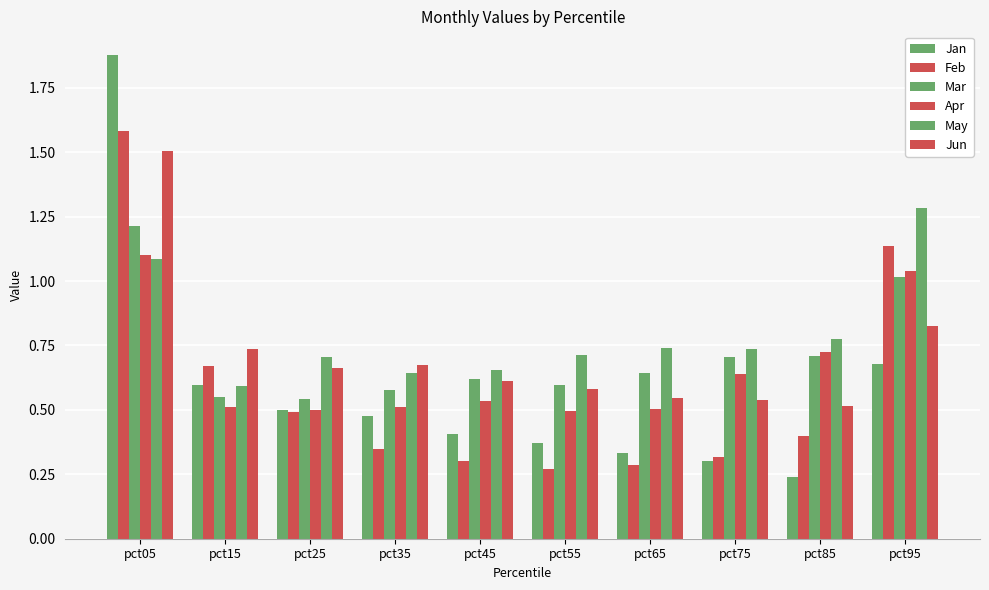

Which series changed the most between pct55 and pct75?

Apr